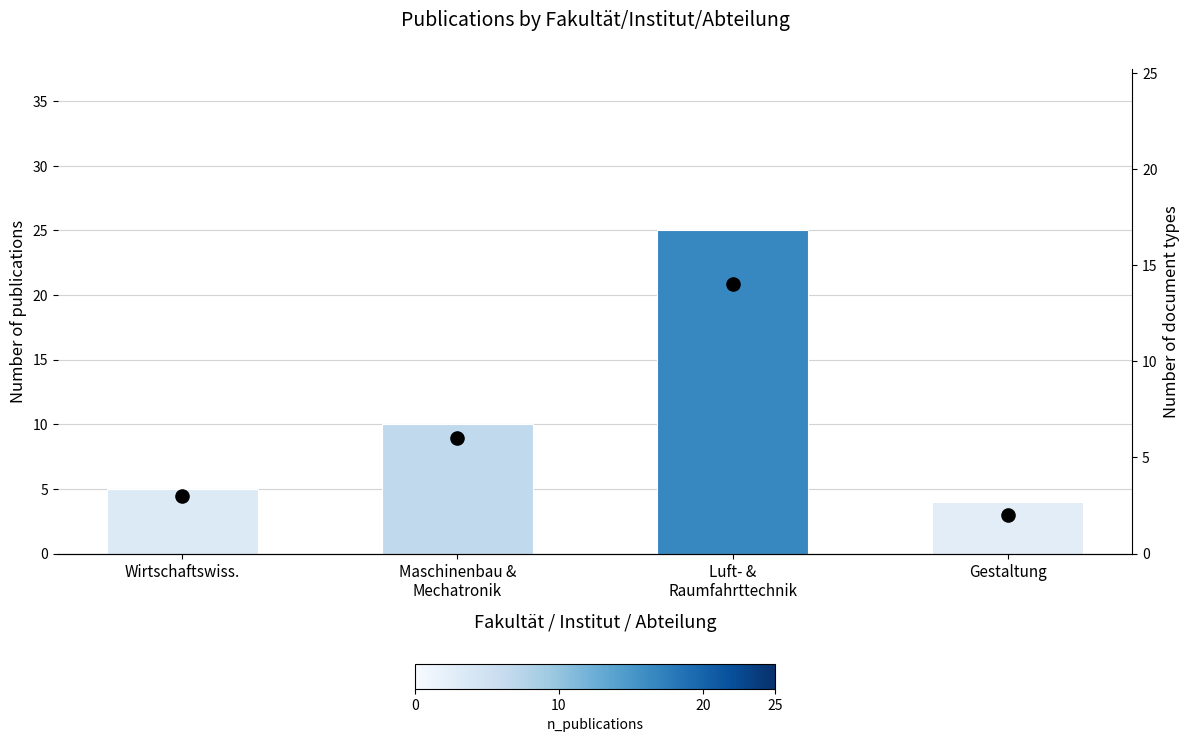

Is the value of Count at Gestaltung greater than the value of Document types at Wirtschaftswiss.?

Yes